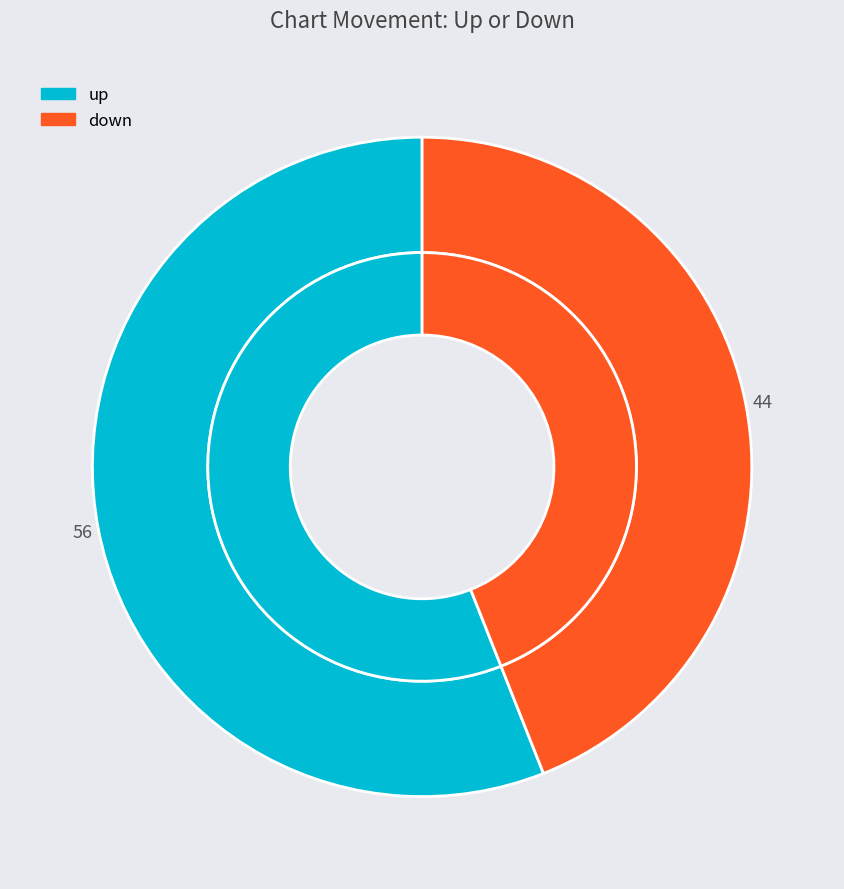

Is there a majority slice in this chart?

Yes